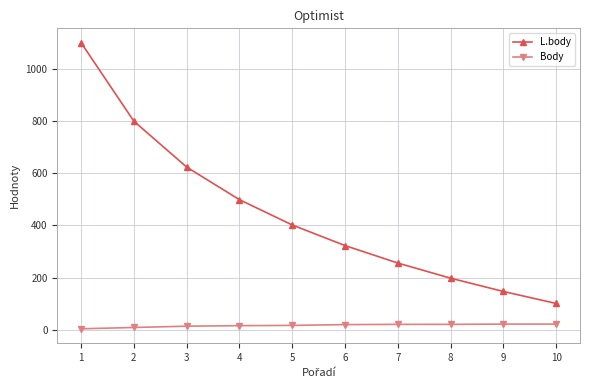

What is the value of the Body point at the 6th from the left?

20